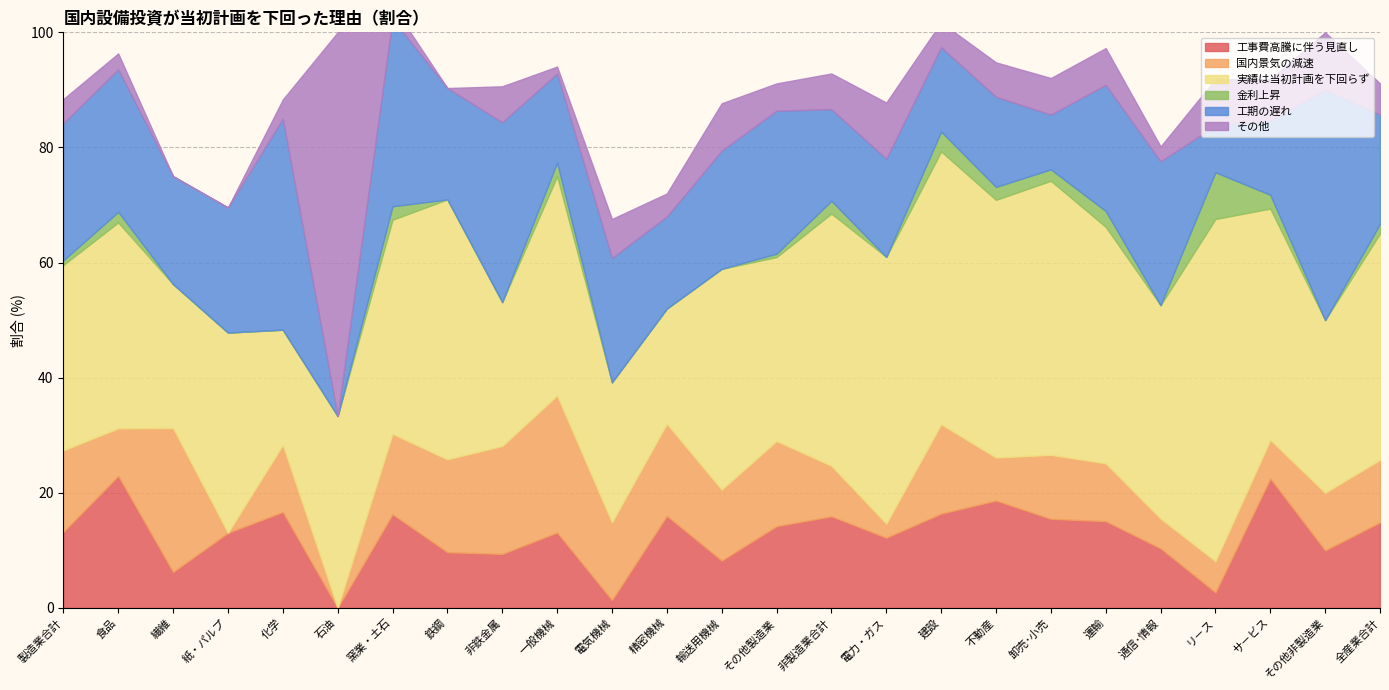

How many data points does each series have?

25